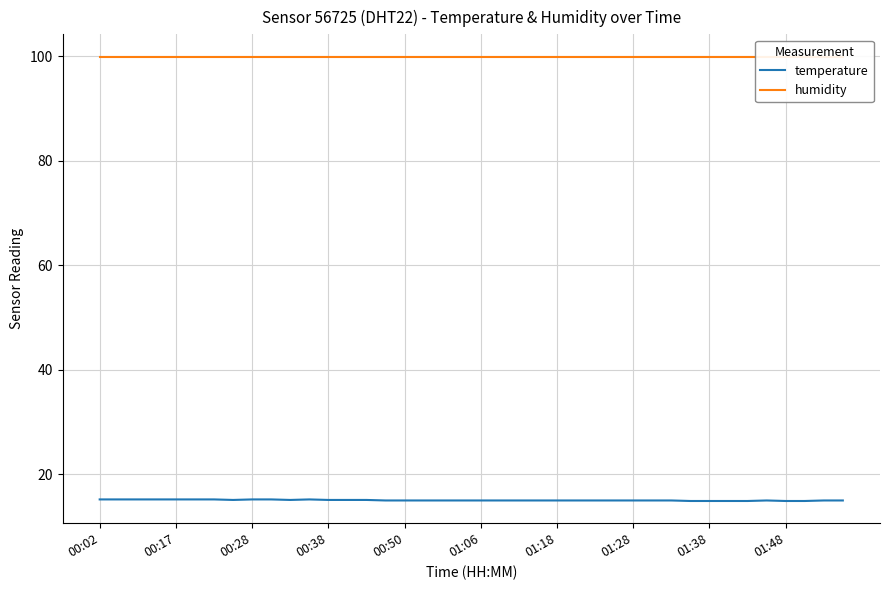

What is the maximum value for temperature?

15.2